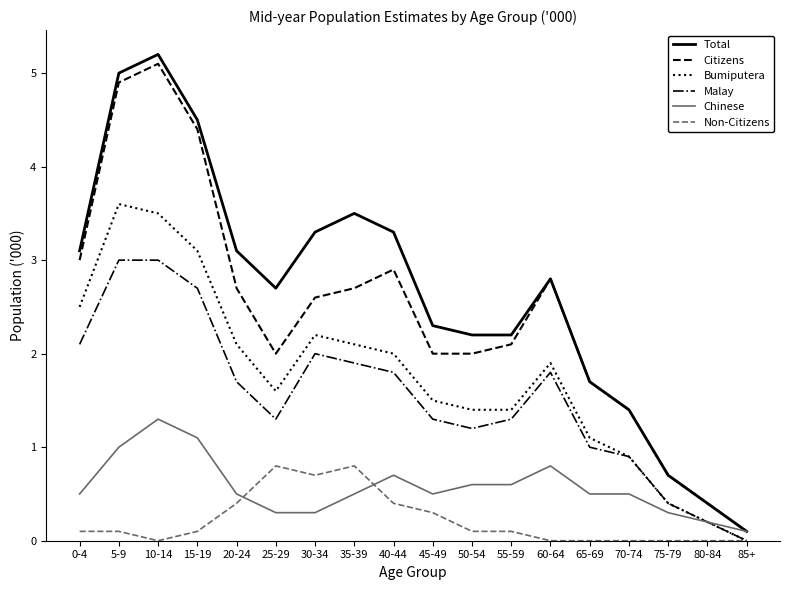

At how many categories does at least one series exceed 1?

15